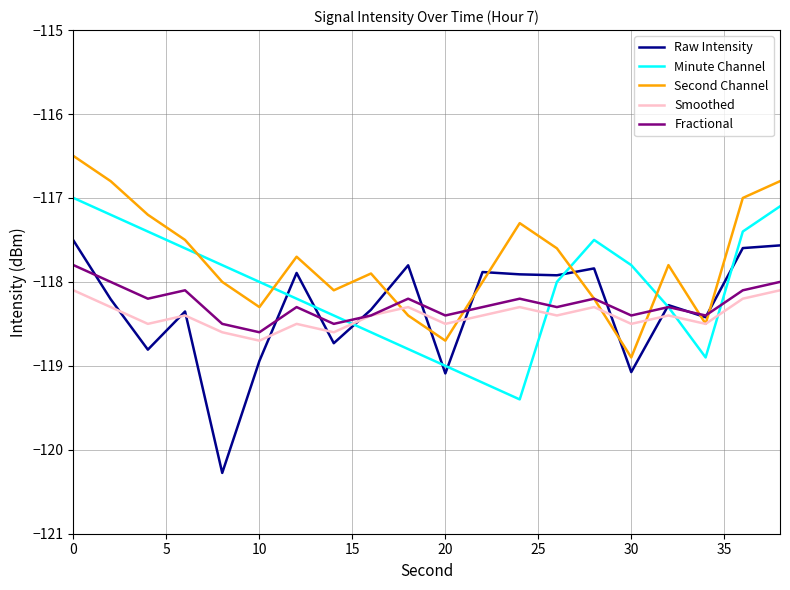

True or false: Minute Channel and Fractional intersect in this chart.

True